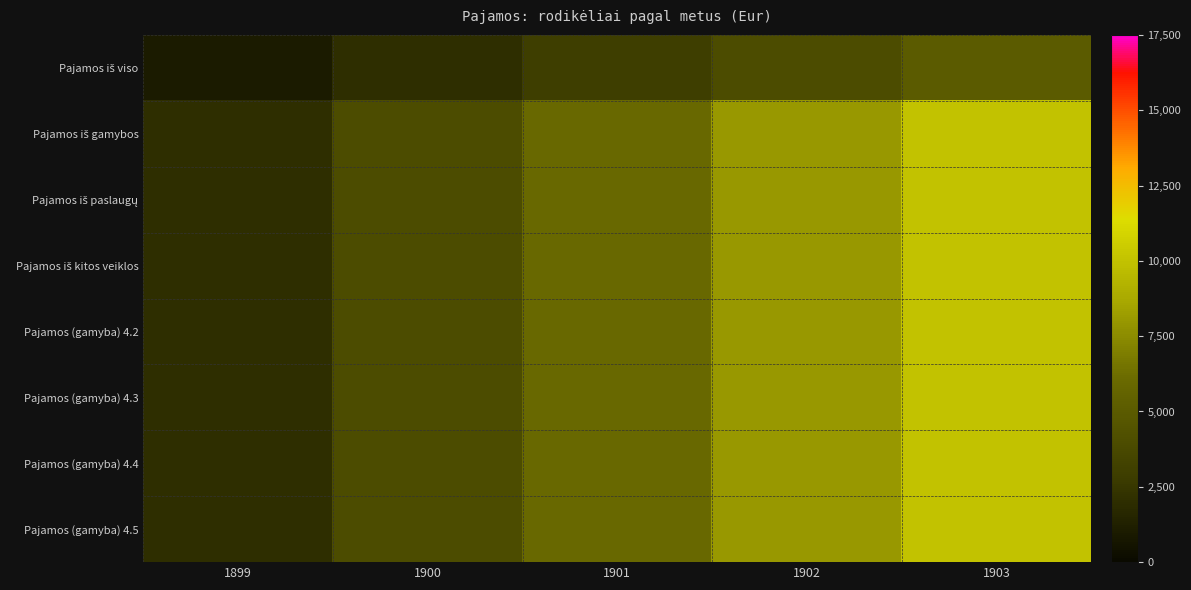

Rank the series by their maximum value, from highest to lowest.

Pajamos iš gamybos, Pajamos iš paslaugų, Pajamos iš kitos veiklos, Pajamos (gamyba) 4.2, Pajamos (gamyba) 4.3, Pajamos (gamyba) 4.4, Pajamos (gamyba) 4.5, Pajamos iš viso